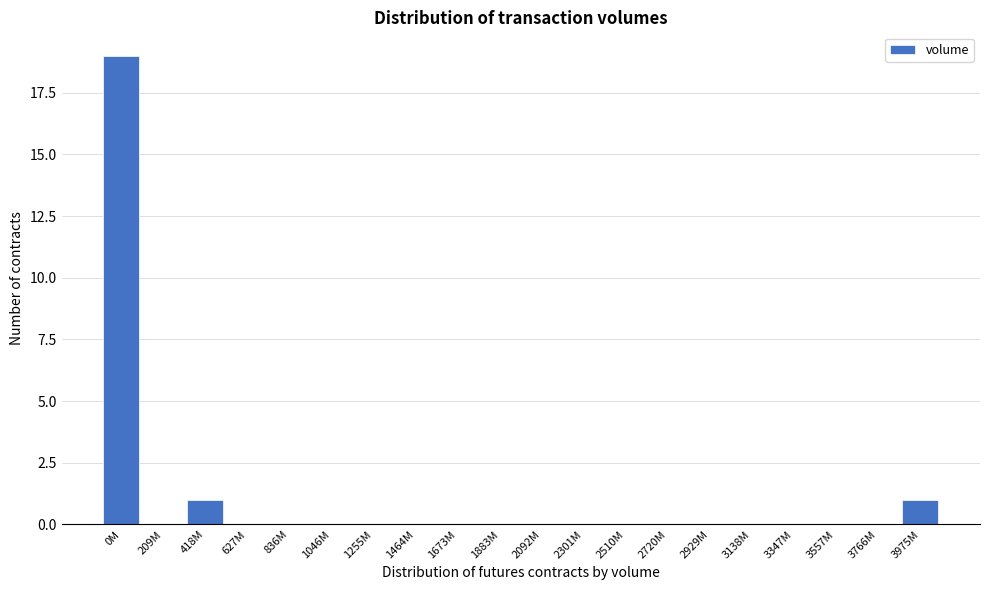

Reading left to right, transcribe all the data shown in this chart.

0M=19	209M=0	418M=1	627M=0	836M=0	1046M=0	1255M=0	1464M=0	1673M=0	1883M=0	2092M=0	2301M=0	2510M=0	2720M=0	2929M=0	3138M=0	3347M=0	3557M=0	3766M=0	3975M=1